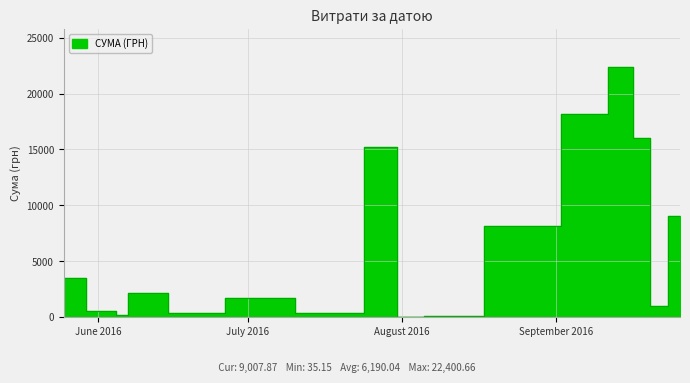

What is the minimum value shown in the chart?

31.6